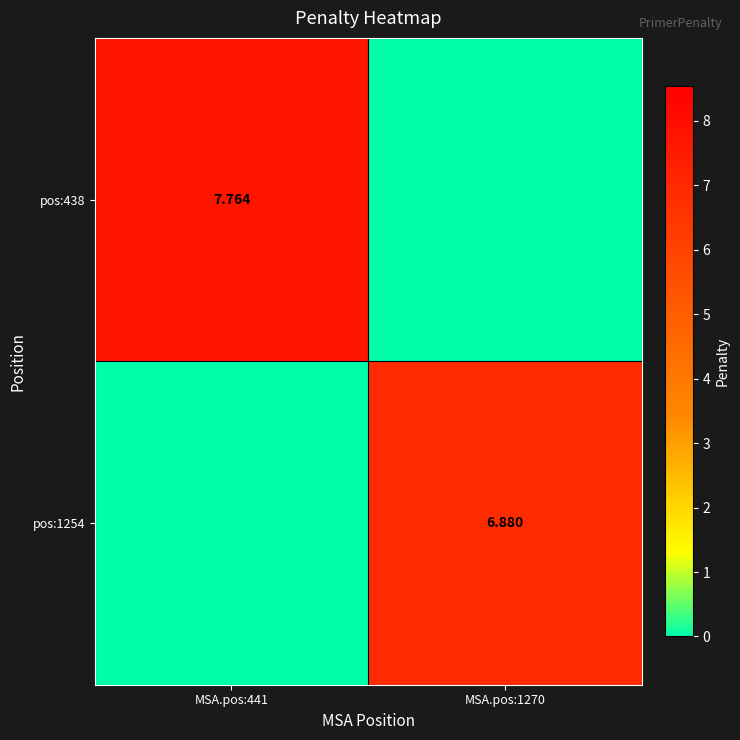

What is the spread (max minus min) of values at MSA.pos:441?

7.8